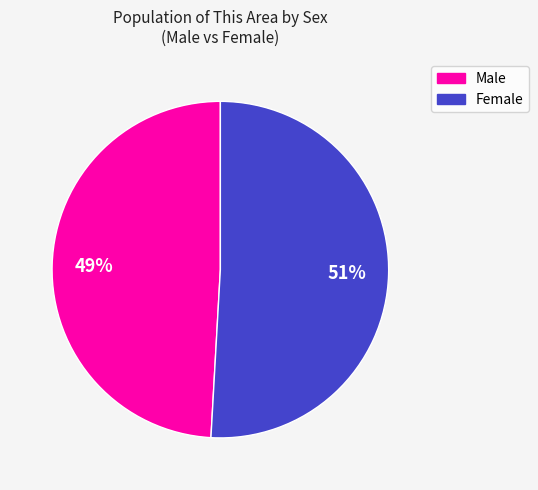

Which slice is the smallest?

Male